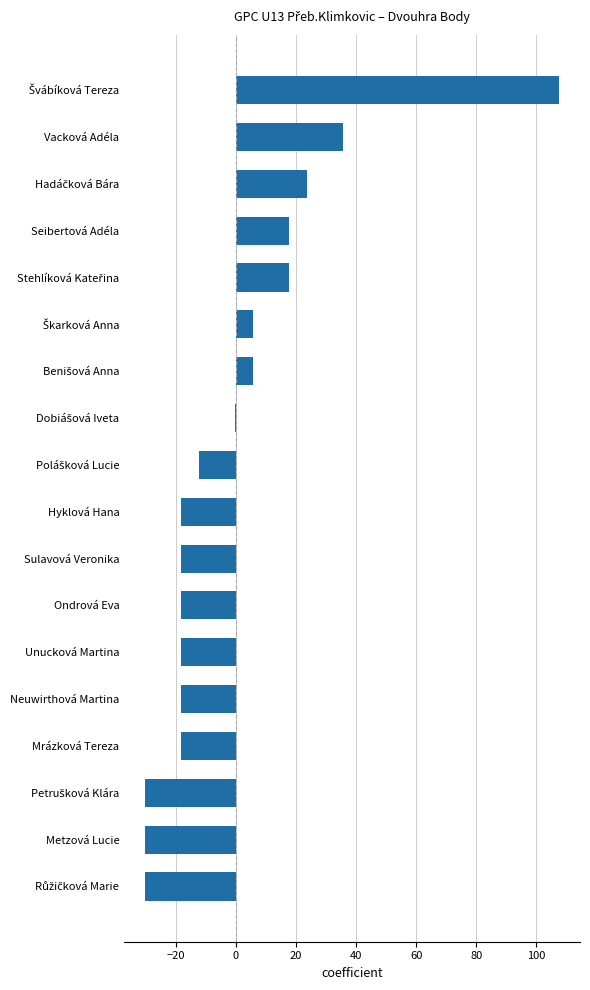

Is it true that the value at Metzová Lucie is -30.3?

True